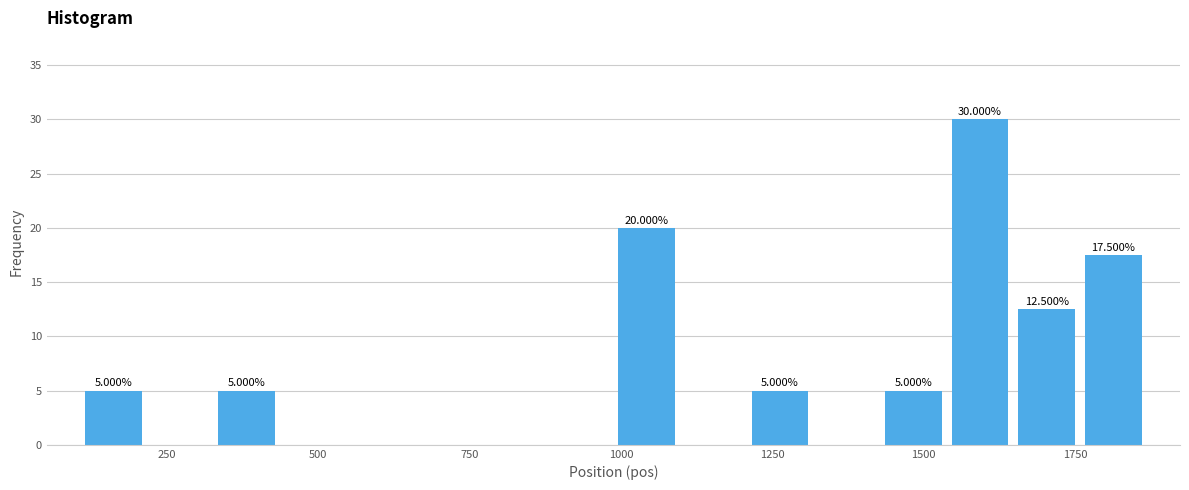

Around what value on the x-axis is the tallest bar? Give the approximate position of its centre, as read against the axis.

1600